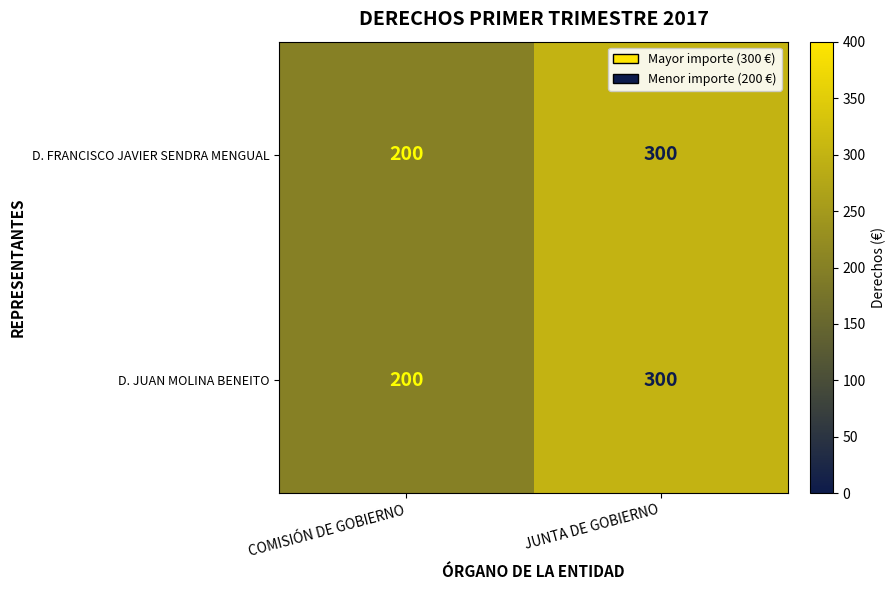

Rank the categories by D. JUAN MOLINA BENEITO value from highest to lowest.

JUNTA DE GOBIERNO, COMISIÓN DE GOBIERNO